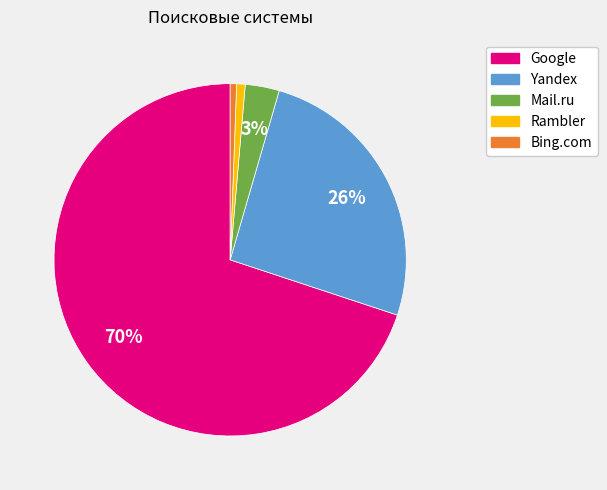

Which slice is the largest?

Google